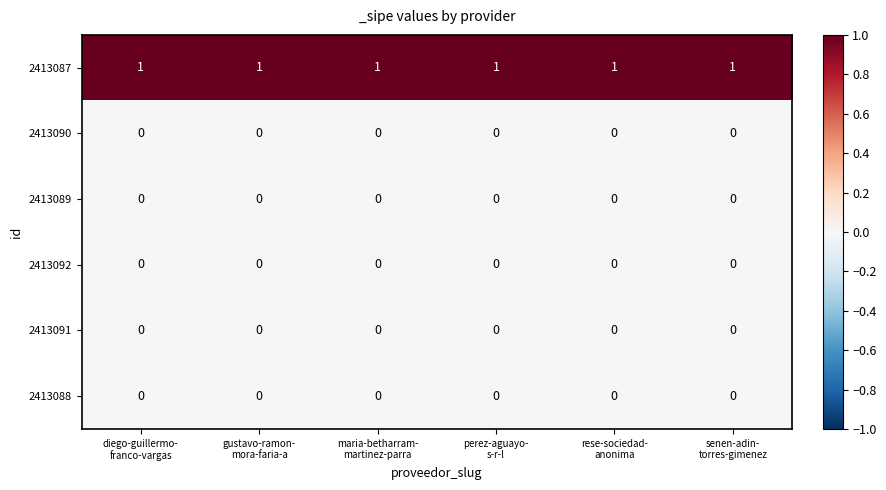

What is the total value across all series at diego-guillermo-
franco-vargas?

1